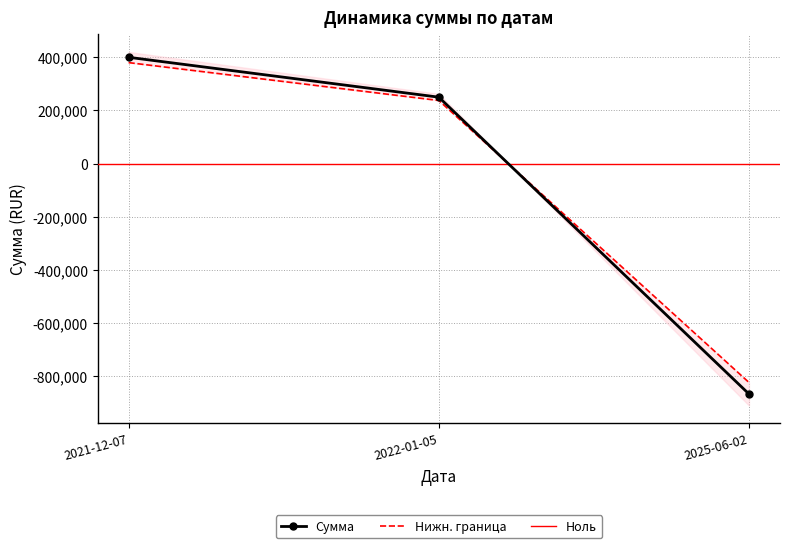

Which category has the highest value across all series?

2021-12-07